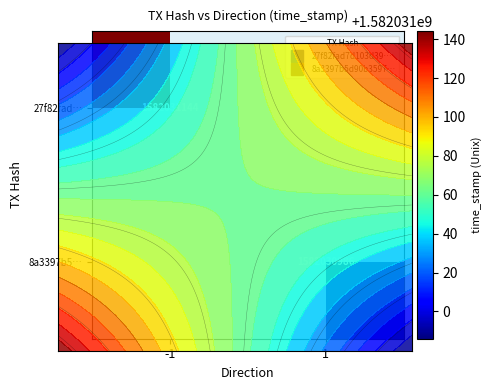

Reading right to left, what are all the values shown in this chart?

27f82fad7d103d39389db6cb55f03f3b78d7072: 1582031144.0	0.0	-1.0
8a3397b5d90b359795b4b7e1eaa03682c7663a9: 1582030986.0	0.0	1.0